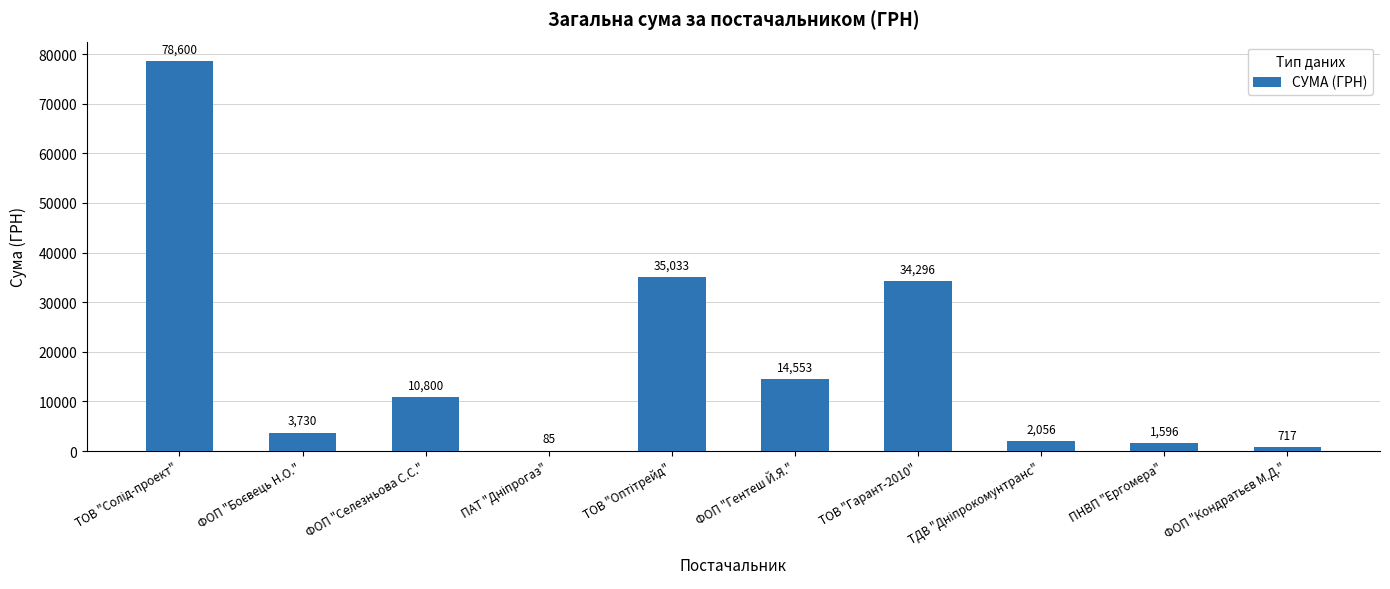

True or false: the data shows 34296.0 at ТОВ "Гарант-2010".

True